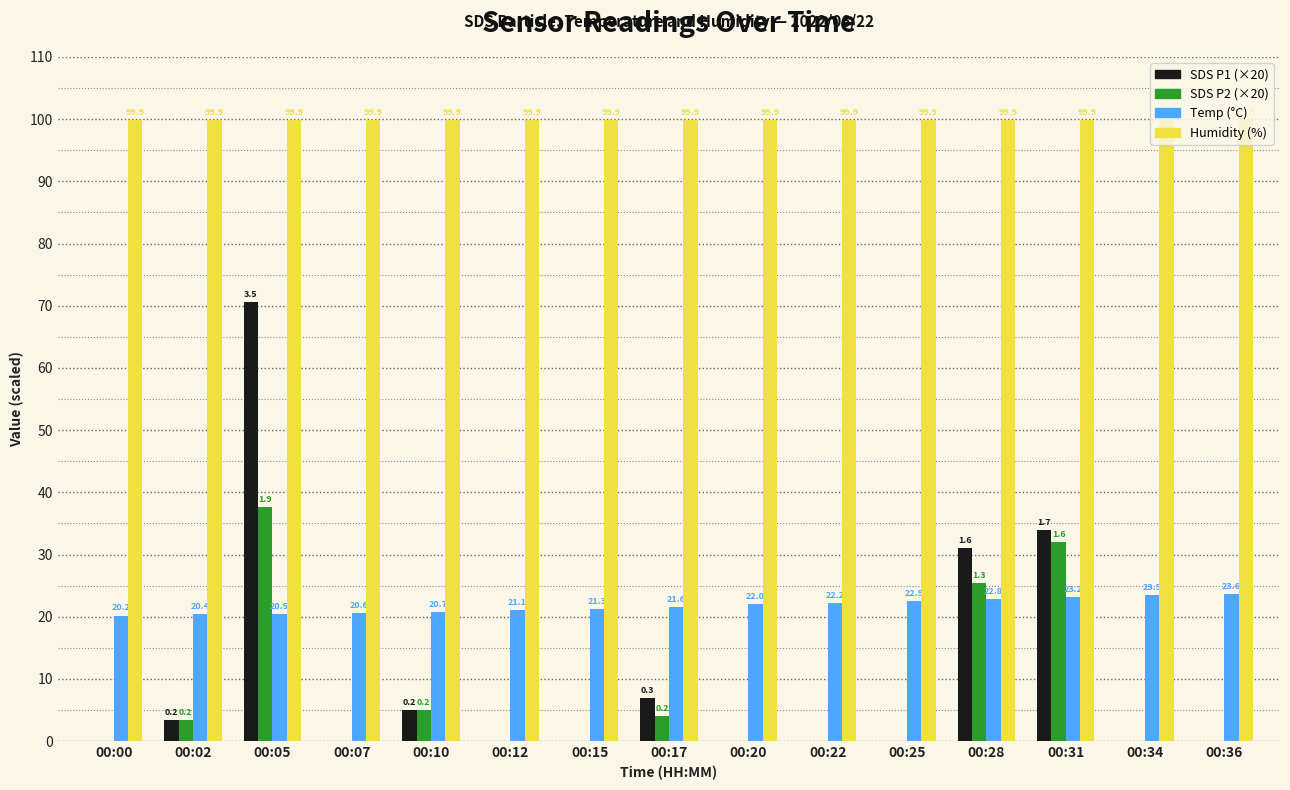

What is the approximate value of Temp (°C) at 00:22?

22.2